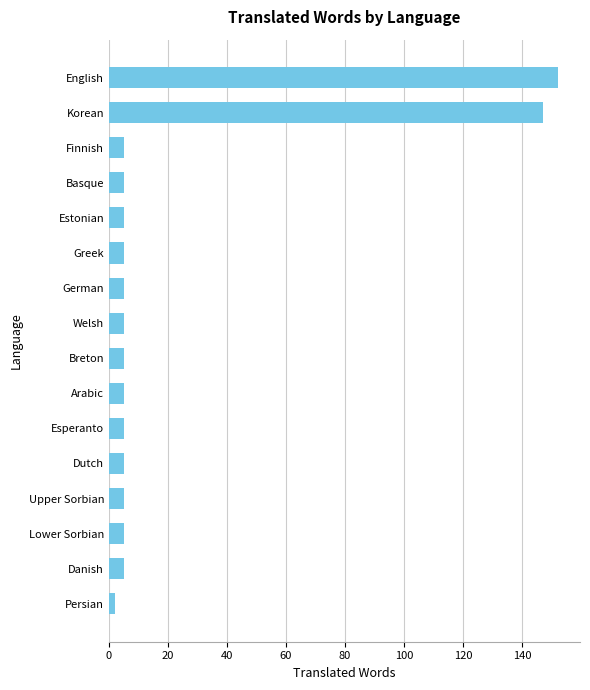

The value at Korean is 66. True or false?

False